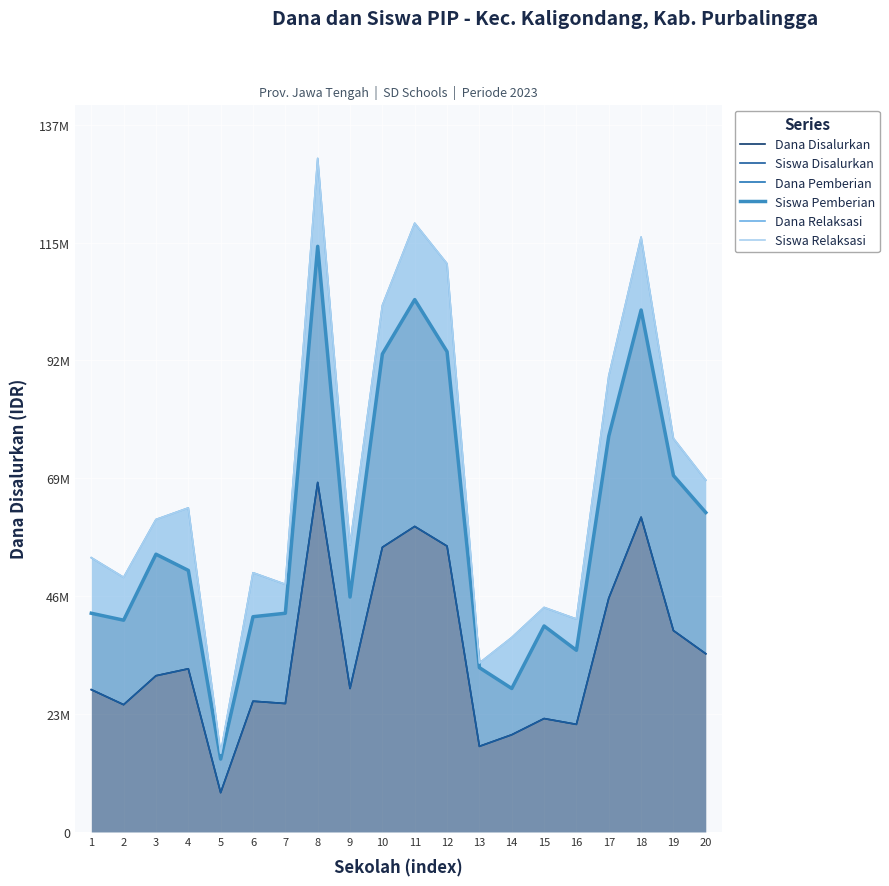

At how many categories does at least one series exceed 94348457?

5